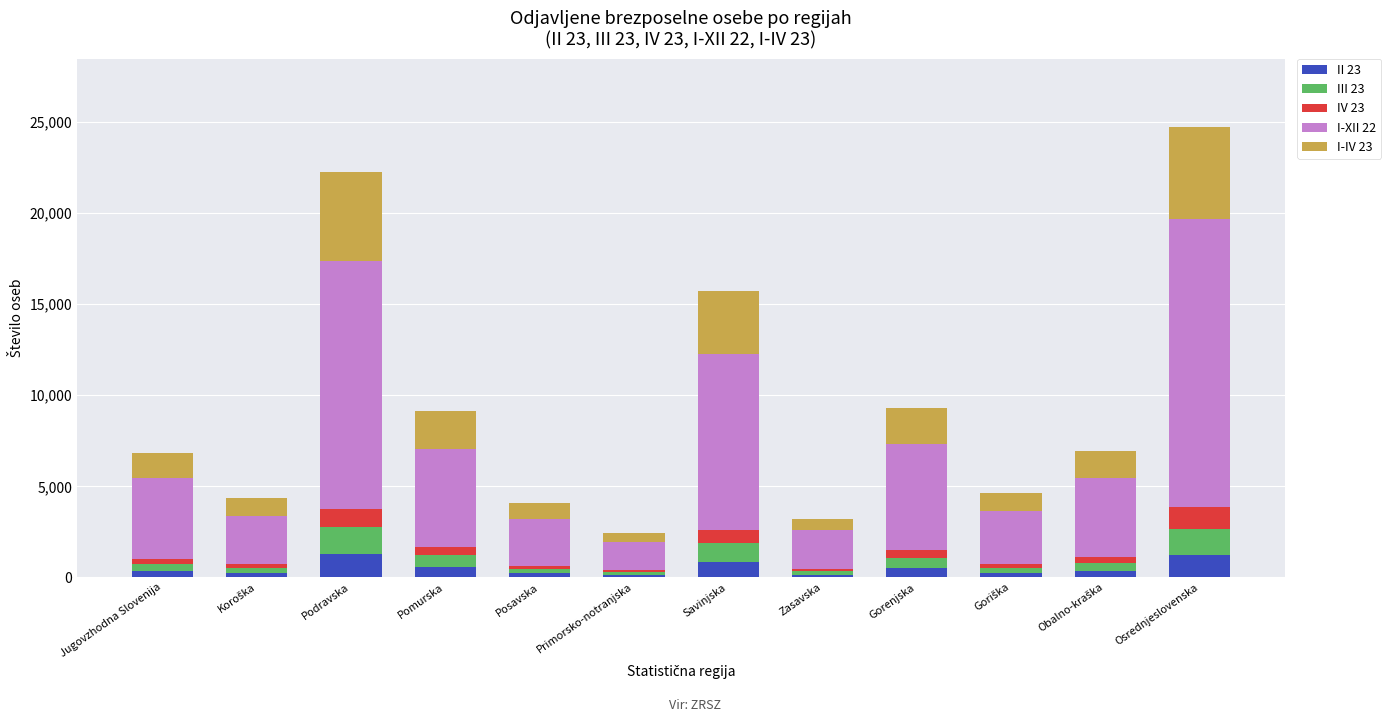

Count the number of categories in the chart.

12